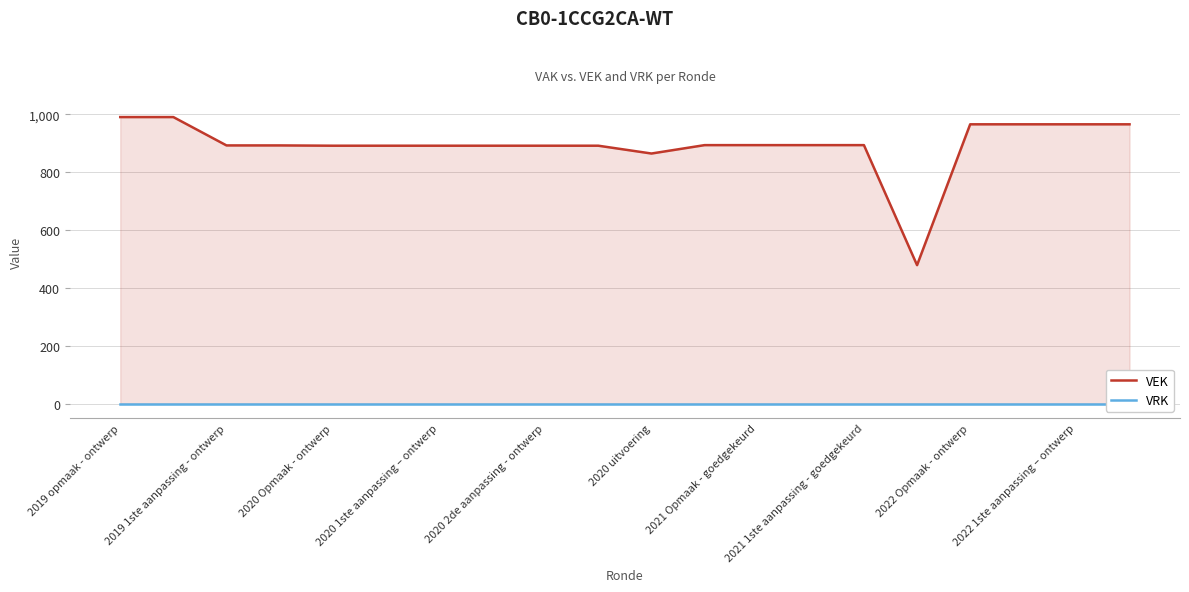

What is the minimum value for VEK?

479